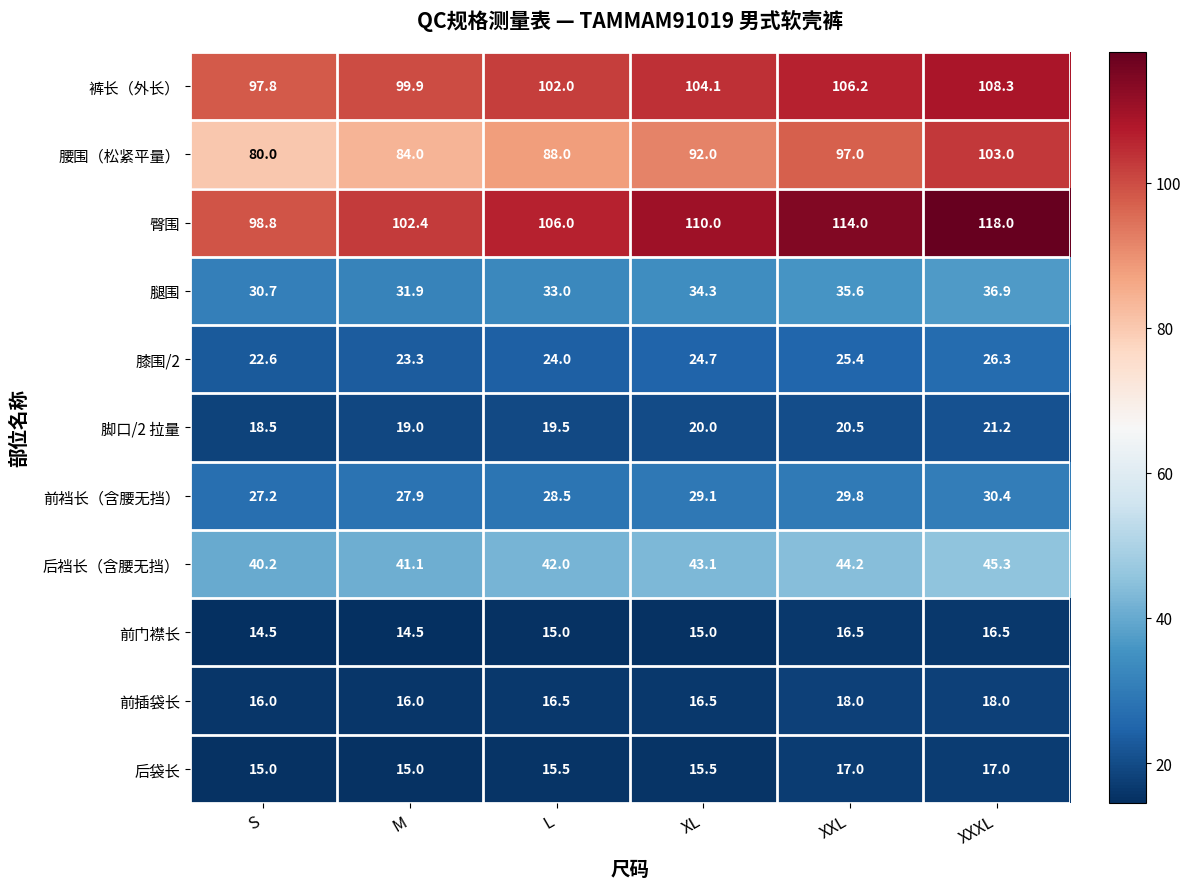

The 臀围 series shows 147.6 at S. True or false?

False